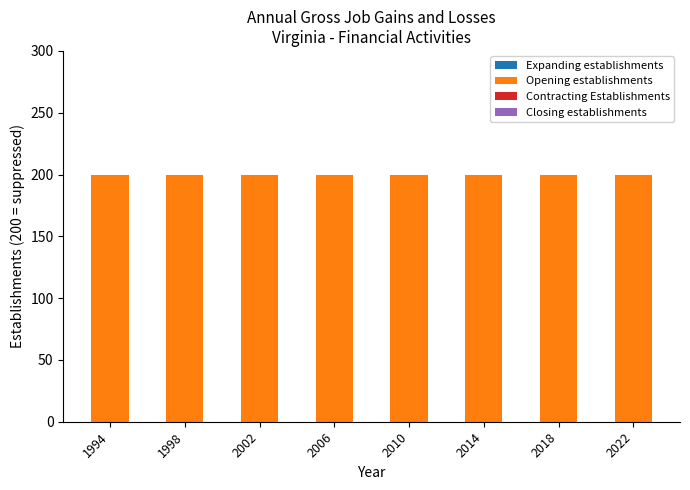

Reading left to right, list all the values displayed in this chart.

Expanding establishments: 1994=0	1998=0	2002=0	2006=0	2010=0	2014=0	2018=0	2022=0
Opening establishments: 1994=200	1998=200	2002=200	2006=200	2010=200	2014=200	2018=200	2022=200
Contracting Establishments: 1994=0	1998=0	2002=0	2006=0	2010=0	2014=0	2018=0	2022=0
Closing establishments: 1994=0	1998=0	2002=0	2006=0	2010=0	2014=0	2018=0	2022=0